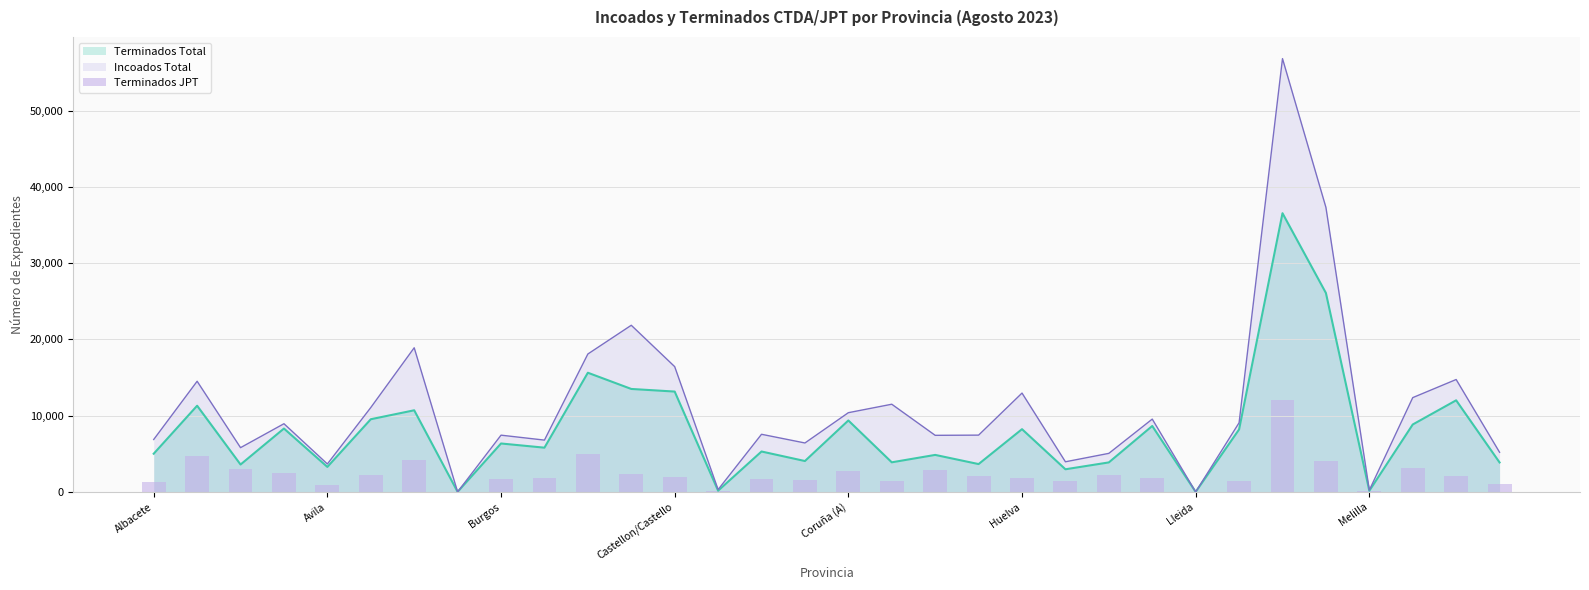

Rank the categories by value from lowest to highest.

24, Melilla, 28, 13, Coruña (A), 31, Albacete, 25, 17, 21, 15, 14, 8, 9, 20, 23, 12, 30, 19, 22, Huelva, 11, Castellon/Castello, 16, 18, Burgos, 29, 27, Lleida, Avila, 10, 26